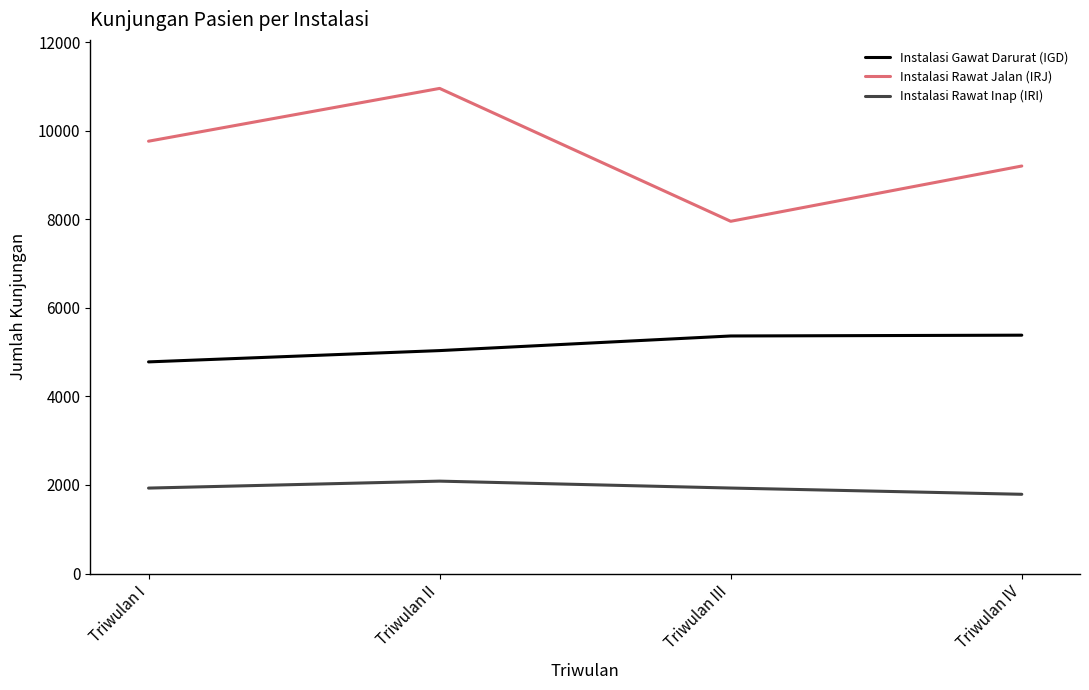

What is the total value across all series at Triwulan III?

15248